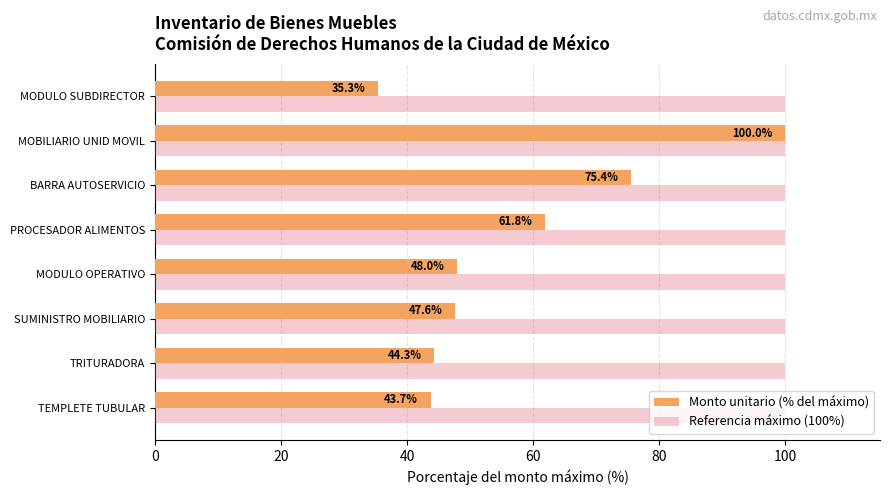

Which series has the largest total across all categories?

Referencia máximo (100%)